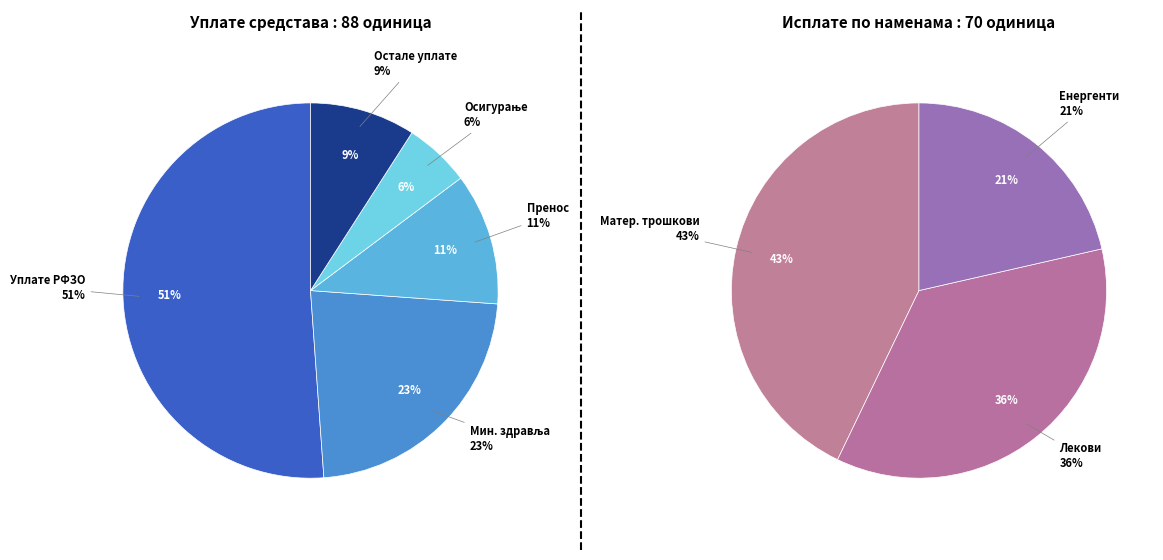

Between Наплата штете од осигурања and Уплате средстава РФЗО, which is larger?

Уплате средстава РФЗО